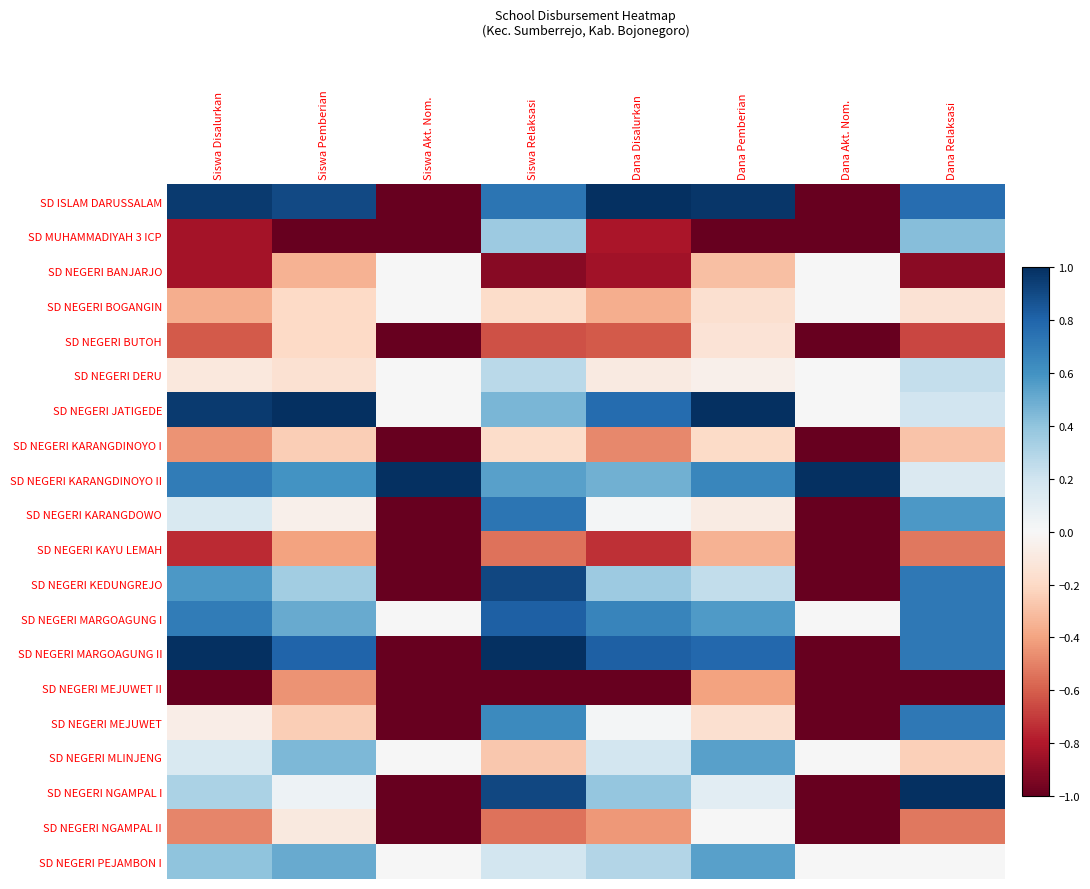

At how many categories does at least one series exceed 0?

8